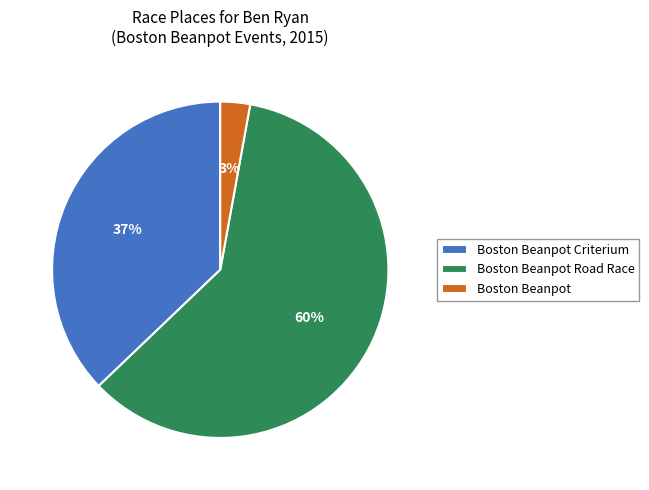

To the nearest percent, what is the average slice percentage?

33%